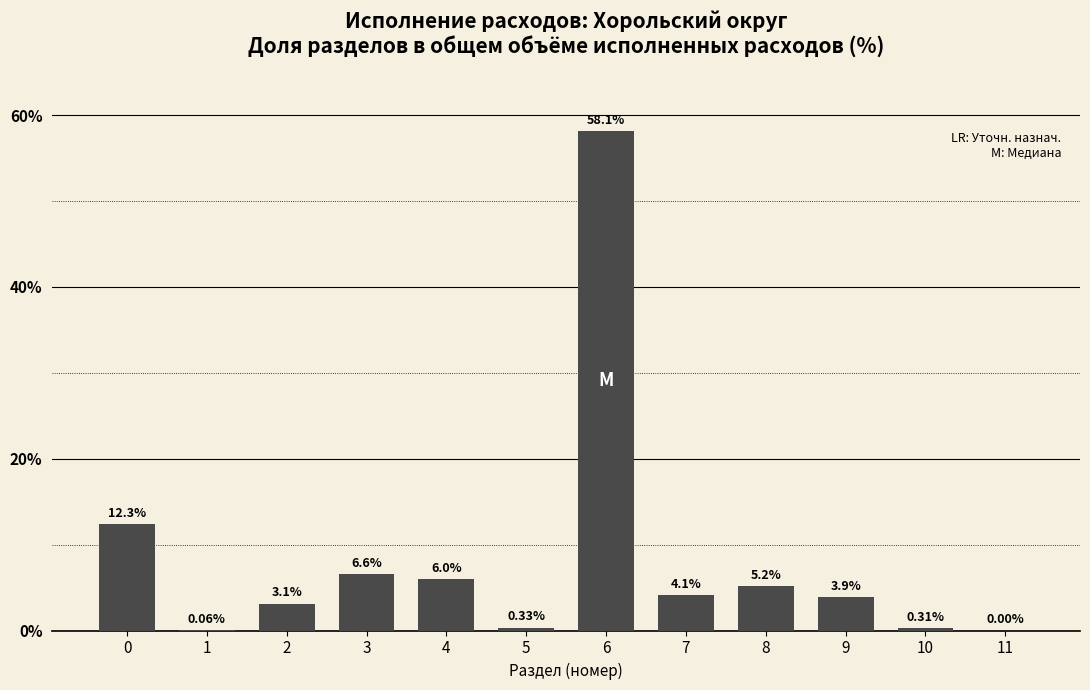

What is the sum of the values at 4 and 6?

64.1